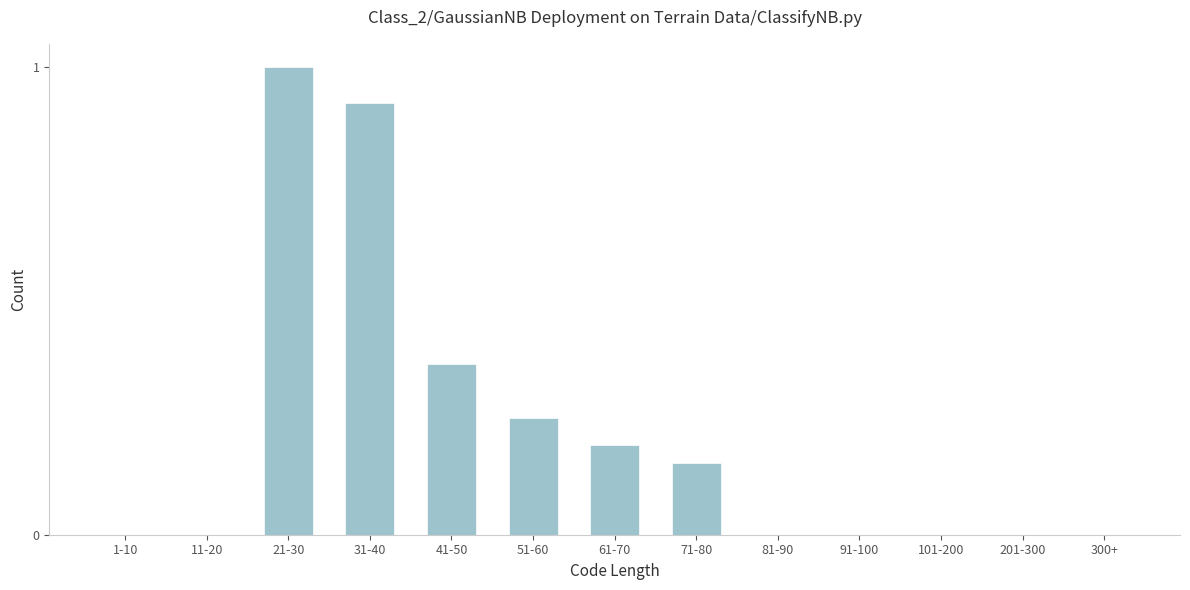

True or false: the data shows 1.0 at 21-30.

True